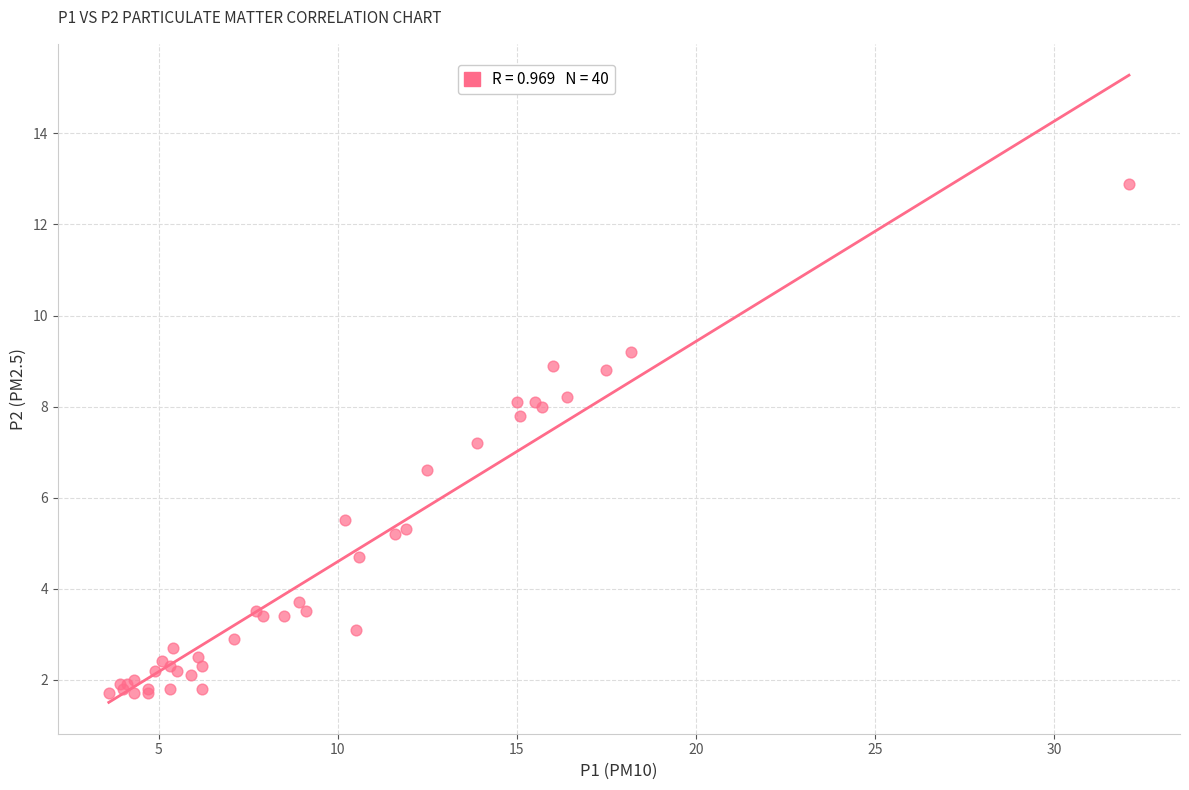

What Y value in the scatter plot is closest to 7?

7.2